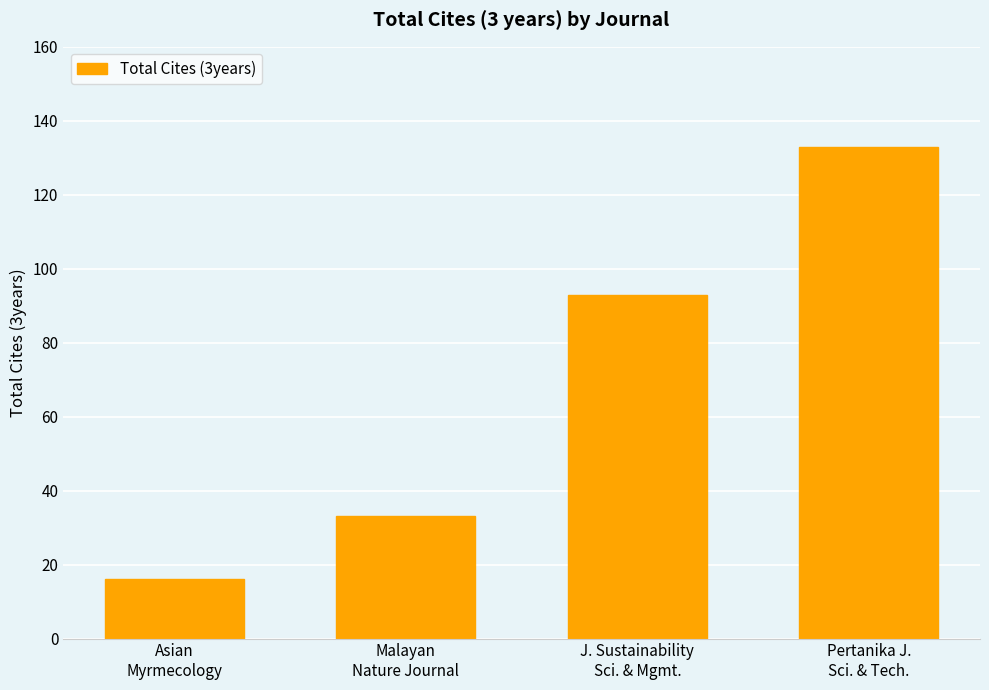

Where is the data nearest to the value 74?

J. Sustainability
Sci. & Mgmt.